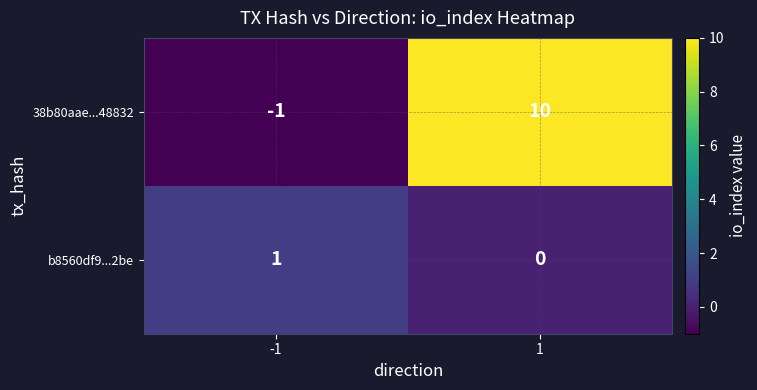

What is the difference between the maximum and minimum values in the 38b80aae...48832 series?

11